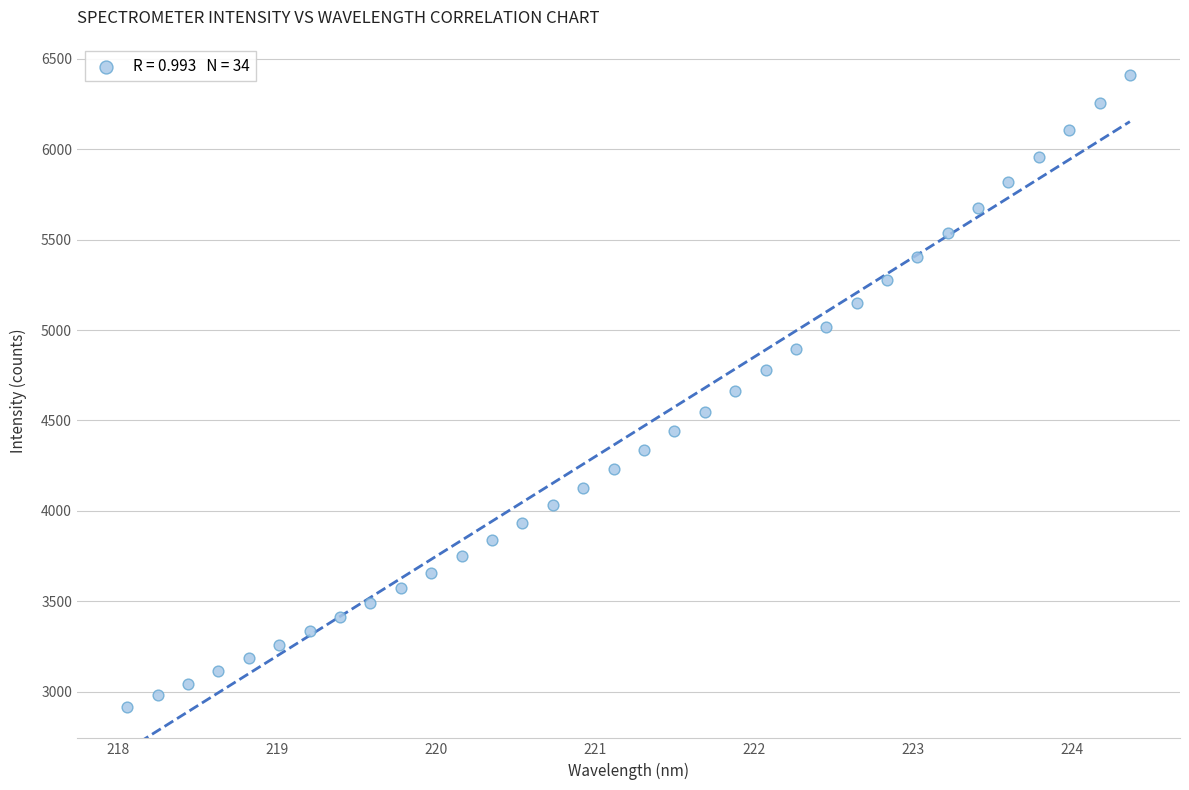

What is the range of Y values (max minus min)?

3491.2